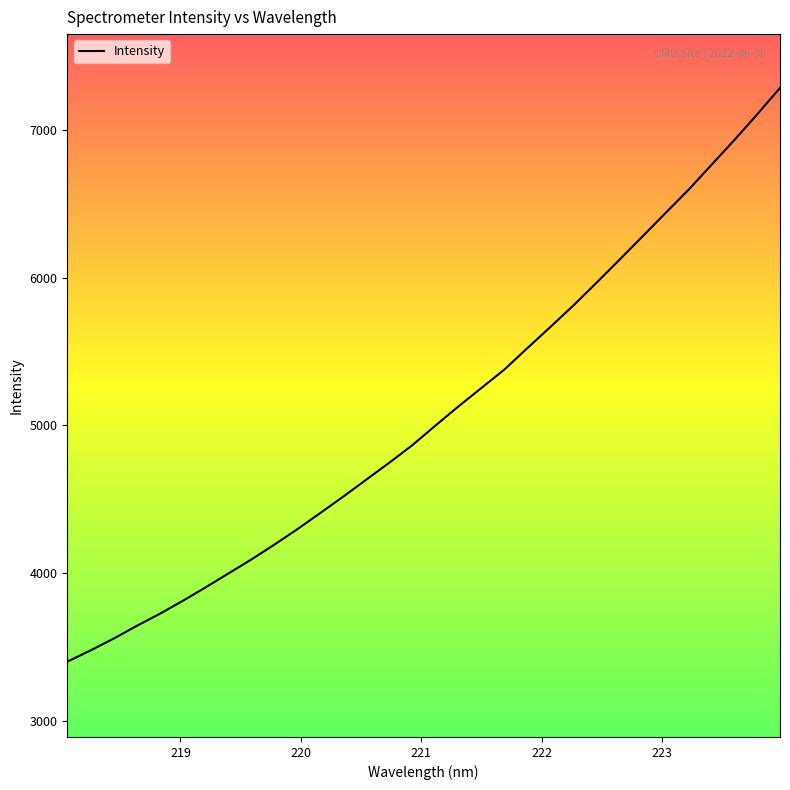

What is the smallest value displayed?

3399.2